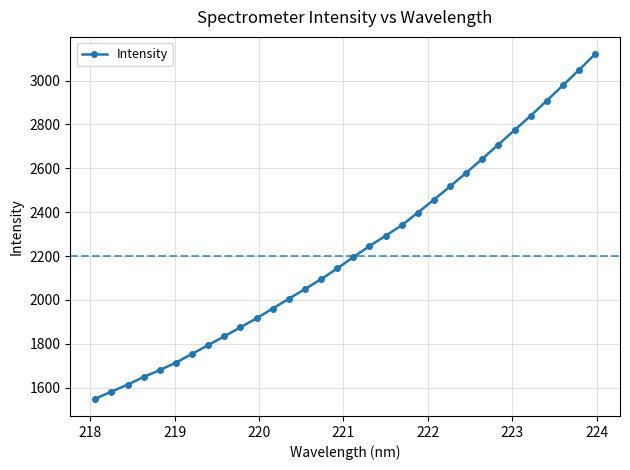

Reading left to right, extract all data points from this chart.

1549.8	1582.1	1613.9	1649.0	1680.5	1714.5	1754.3	1794.2	1834.6	1875.5	1916.7	1961.0	2005.7	2049.8	2094.7	2143.9	2195.6	2245.7	2292.7	2340.5	2398.2	2457.3	2517.8	2579.4	2643.5	2708.7	2774.2	2839.5	2908.5	2977.9	3048.1	3120.8